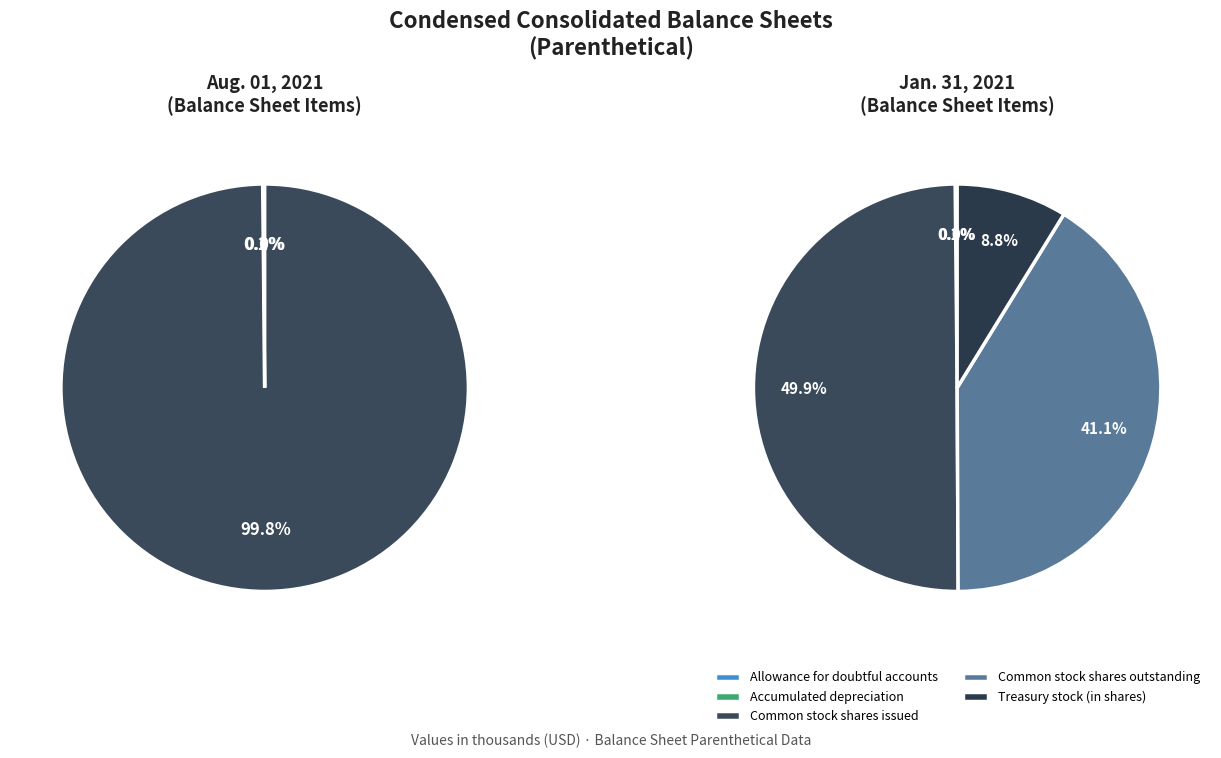

Which category has the smallest portion of the pie?

Allowance for doubtful accounts